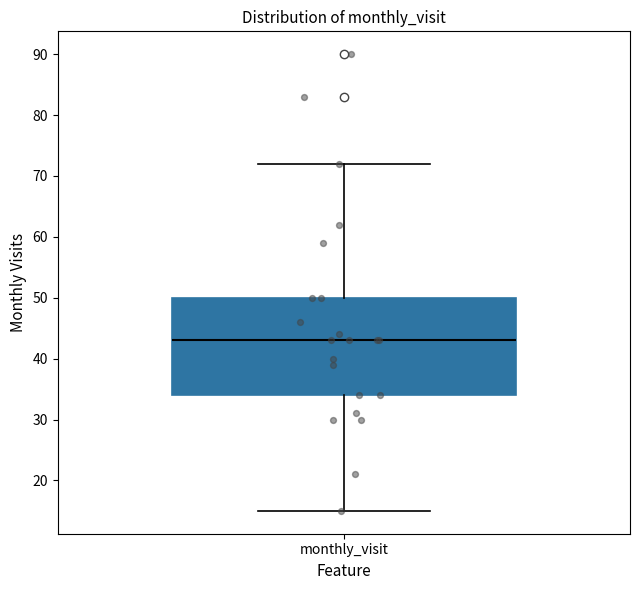

Read this box plot against the y-axis: the position of the median line, the range covered by the box, and the ends of both whiskers. The values are not printed on the chart, so give them approximately, as read against the axis.

median 43, box 34 to 50, whiskers 15 to 72